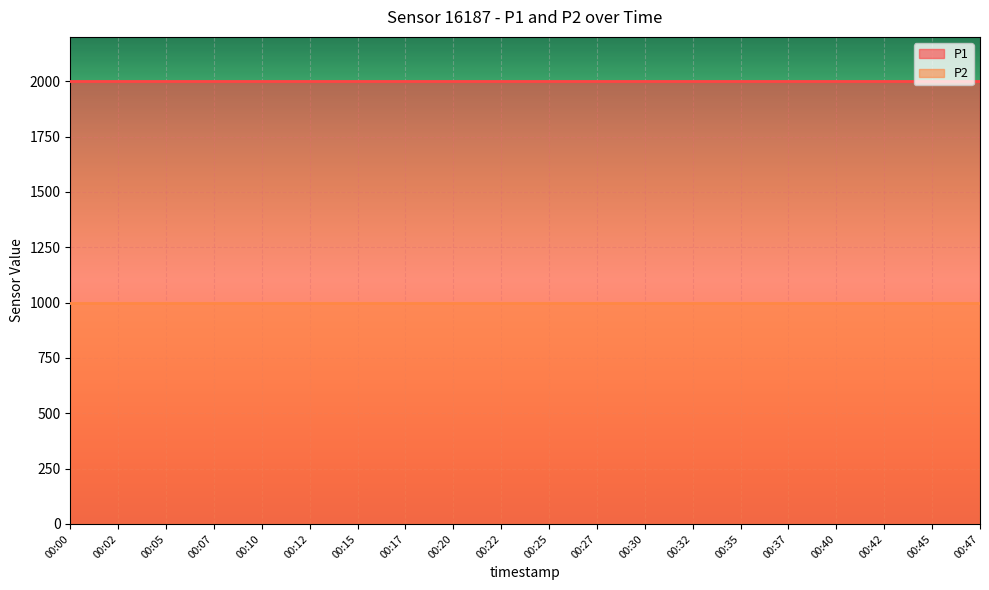

How many series are shown in this chart?

2